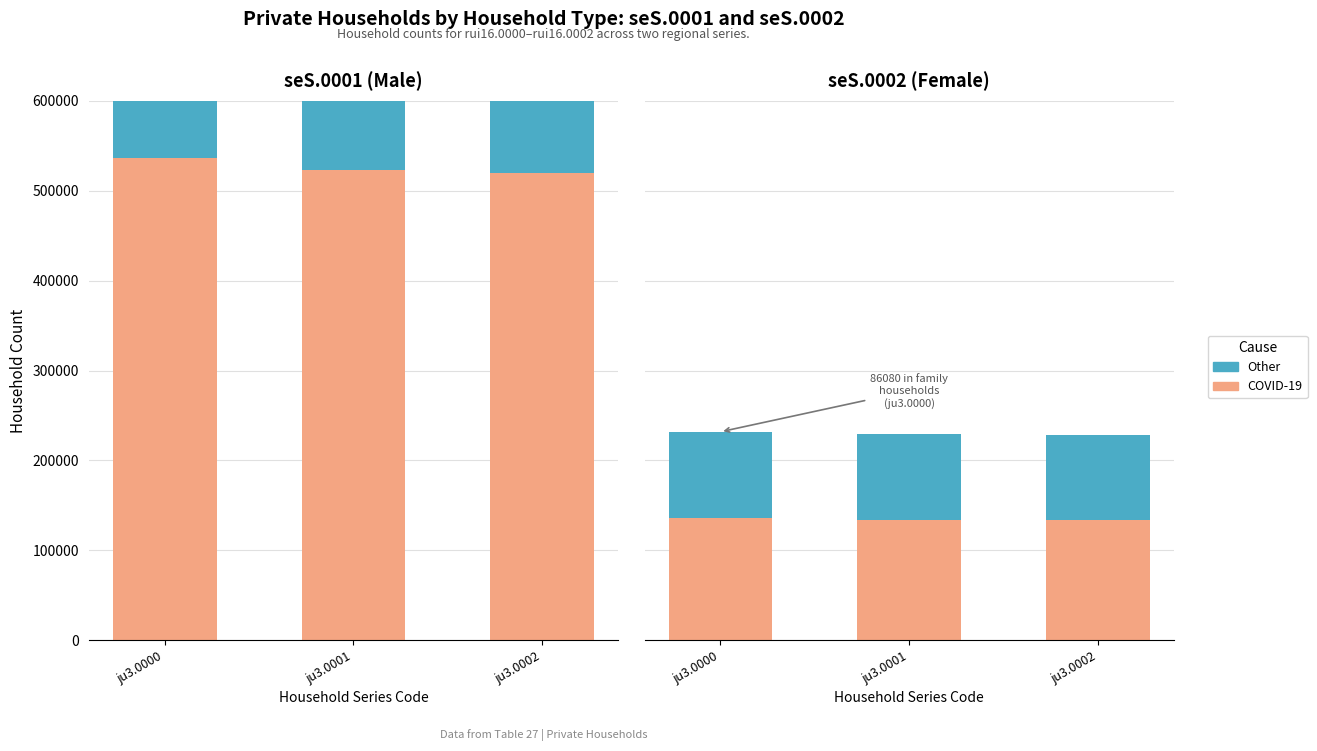

What is the total value across all series at ju3.0002?

228228